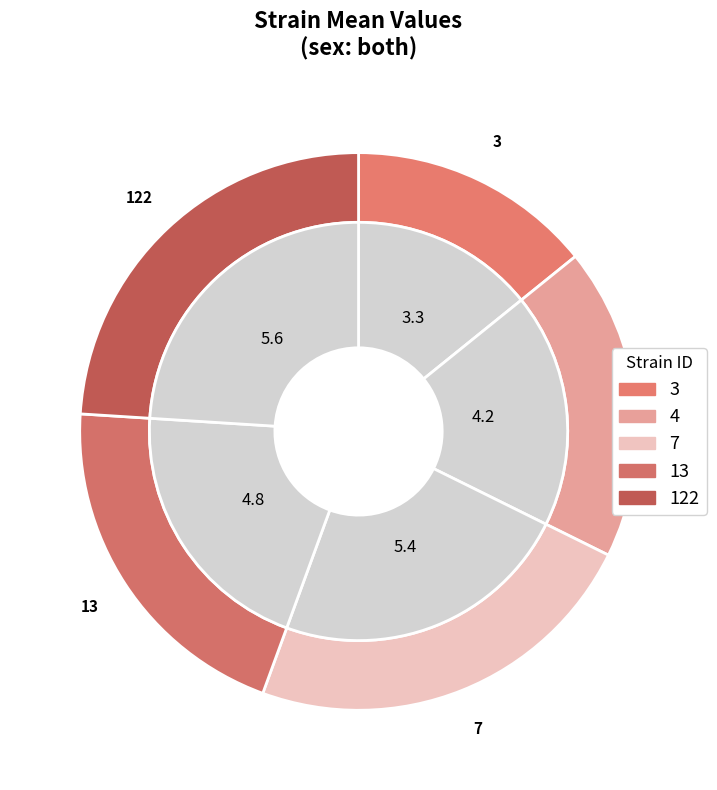

What is the ratio of the value at 122 to the value at 7?

1.0